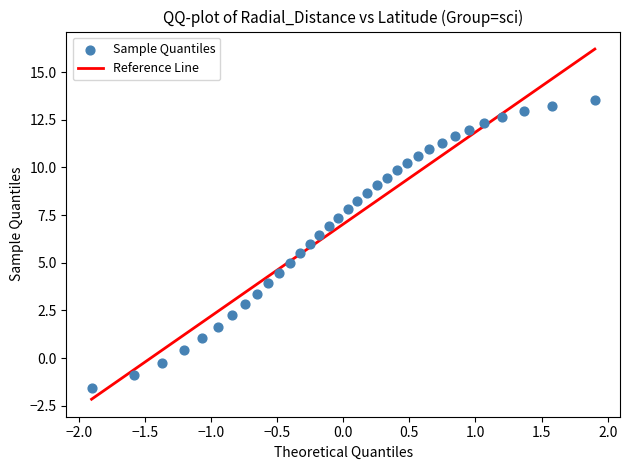

What is the range of Y values (max minus min)?

15.1